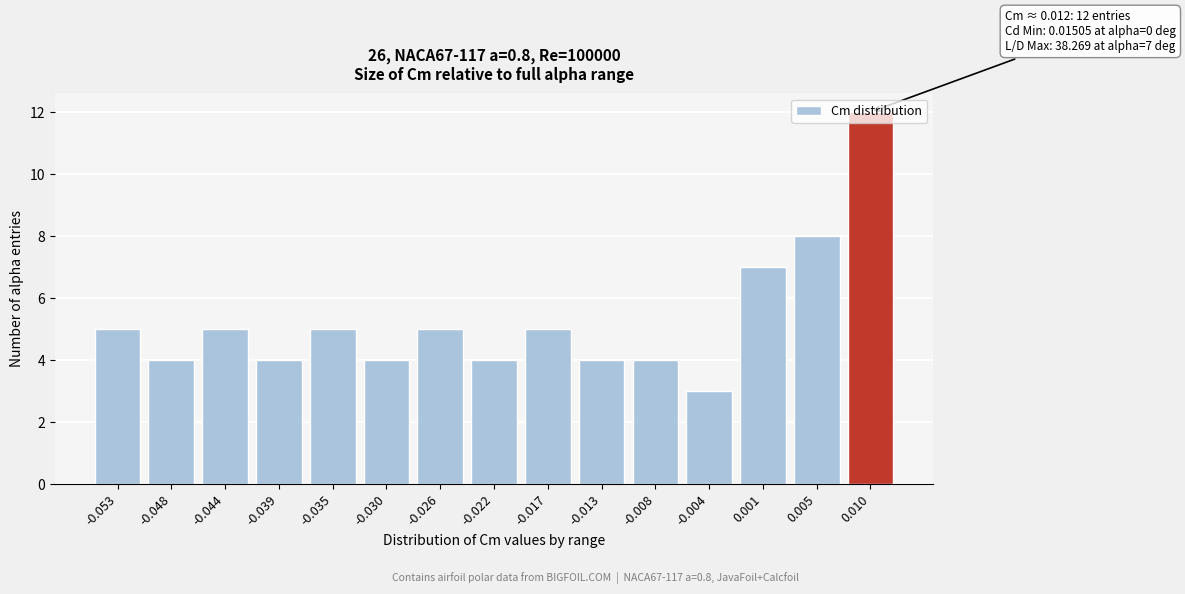

What is the smallest value displayed?

3